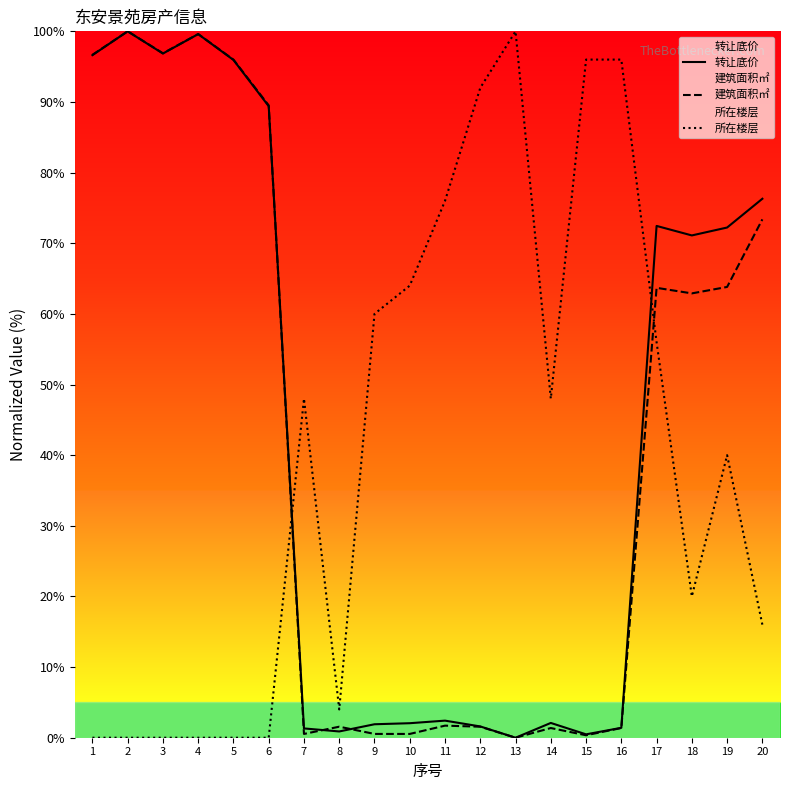

Which category has the highest value in the 建筑面积㎡ series?

2